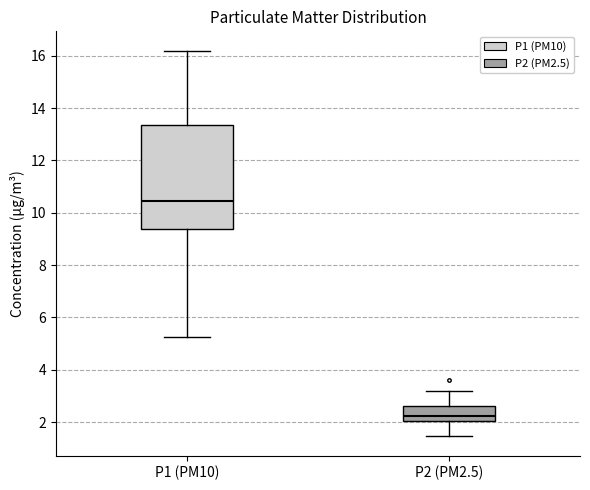

Comparing the boxes themselves (not the whiskers), which one is the tallest?

P1 (PM10)